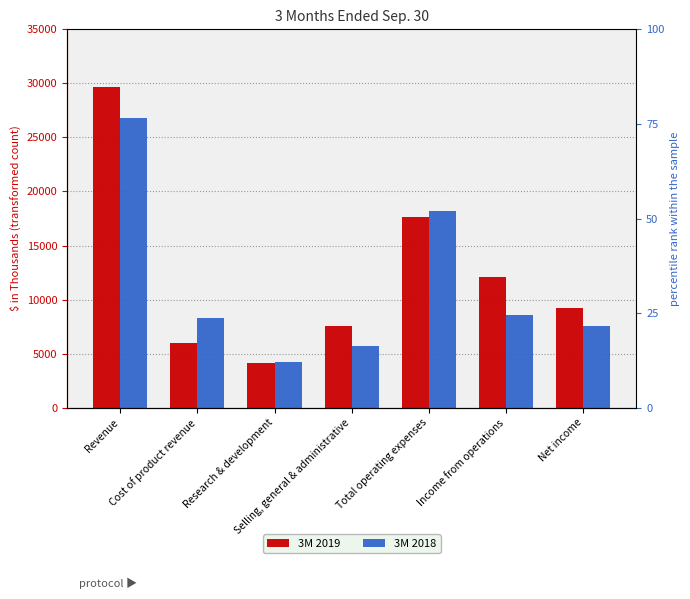

Rank the categories by 3M 2018 value from highest to lowest.

Revenue, Total operating expenses, Income from operations, Cost of product revenue, Net income, Selling, general & administrative, Research & development